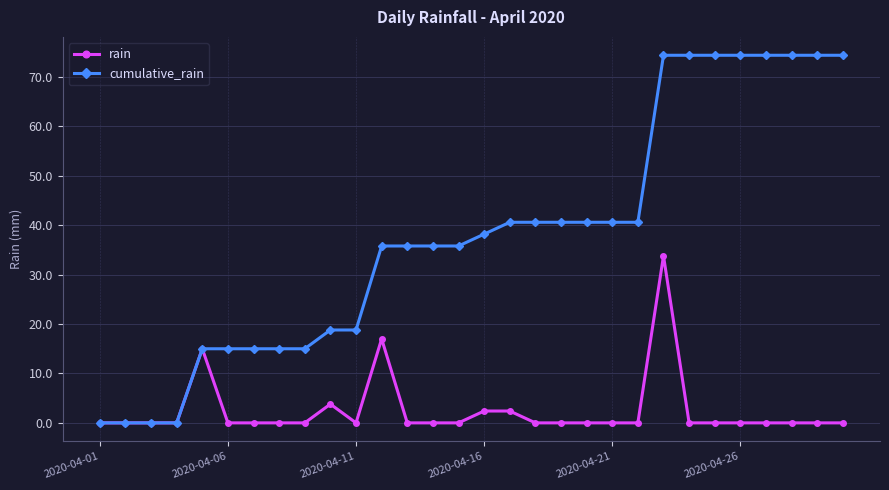

What is the greatest value displayed?

74.4